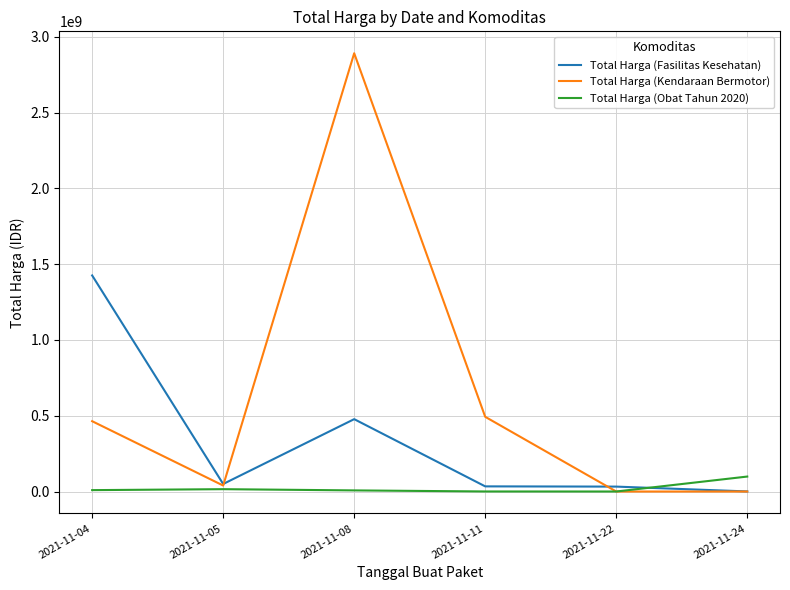

Which series changed the most between 2021-11-08 and 2021-11-11?

Total Harga (Kendaraan Bermotor)